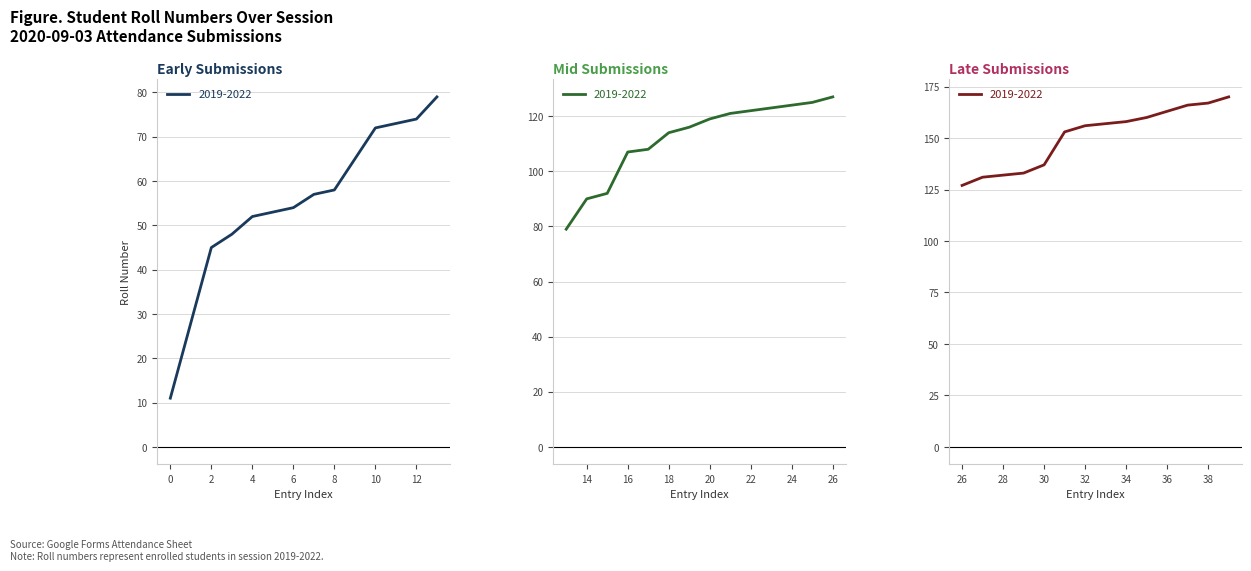

Approximately how many times larger is the value at 1 compared to 28?

0.2